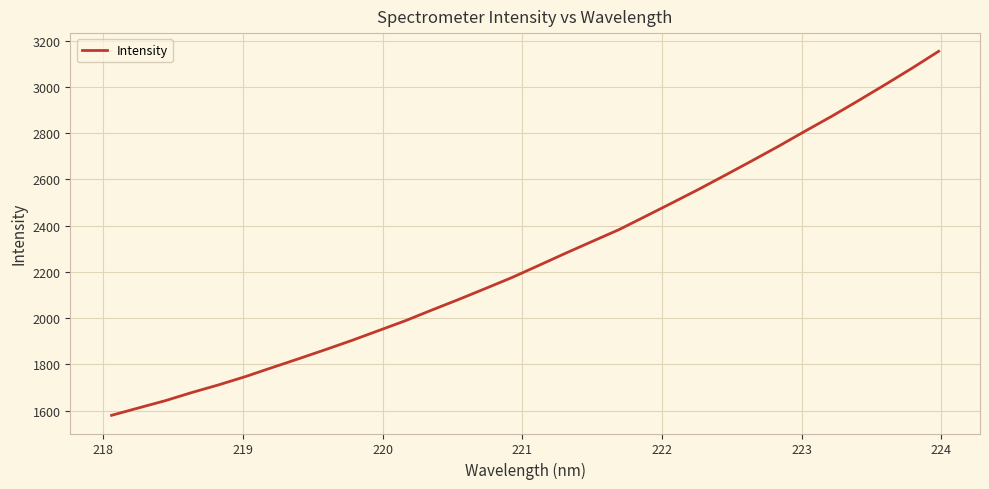

What is the smallest value displayed?

1580.0